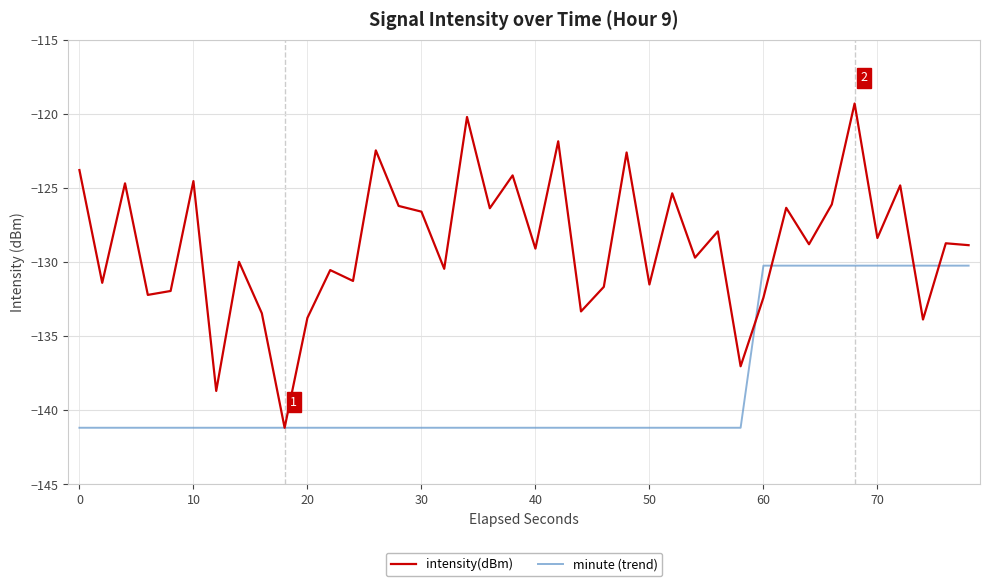

Which series has the widest spread of values?

intensity(dBm)